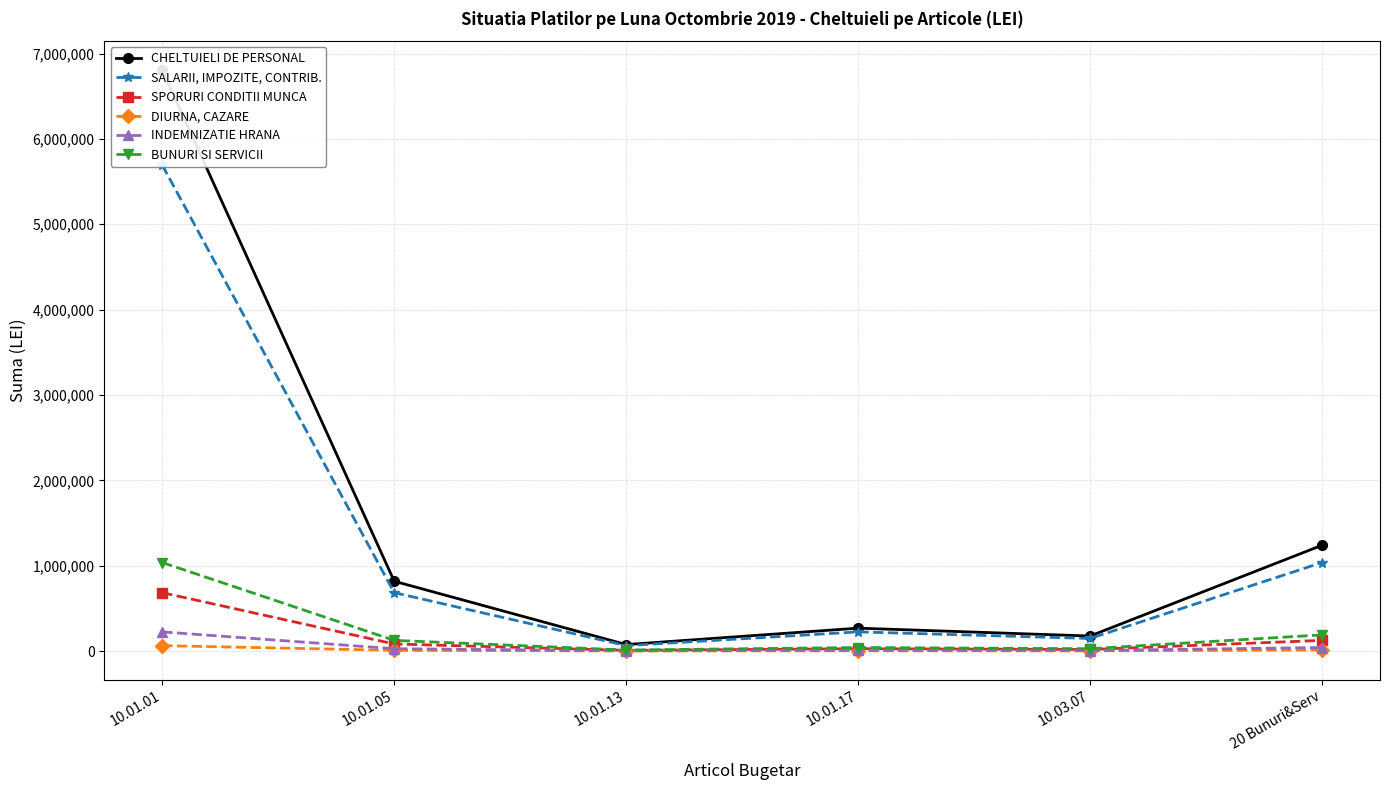

Is this an area chart (filled region under the line)?

No